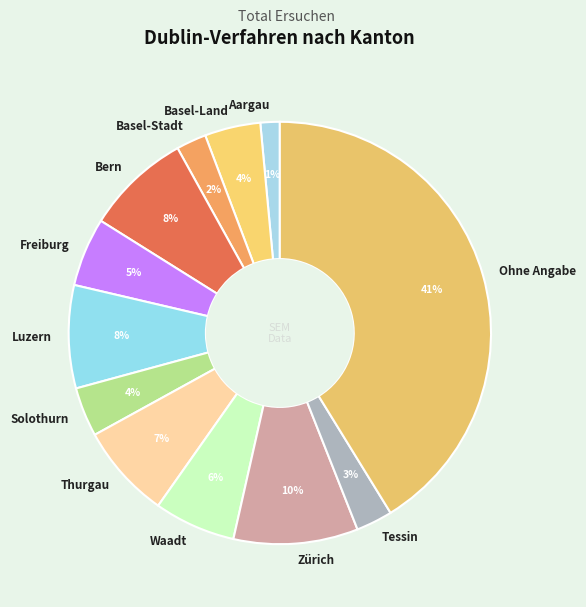

Which category has the biggest portion of the pie?

Ohne Angabe